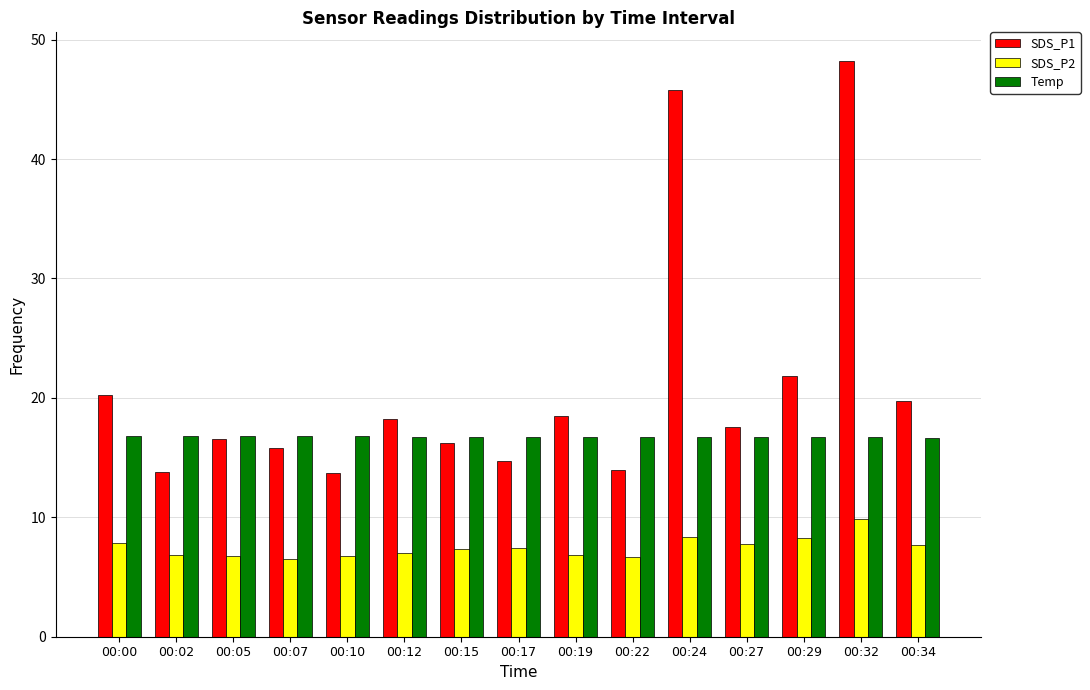

What is the difference between the highest and lowest values at 00:10?

10.1